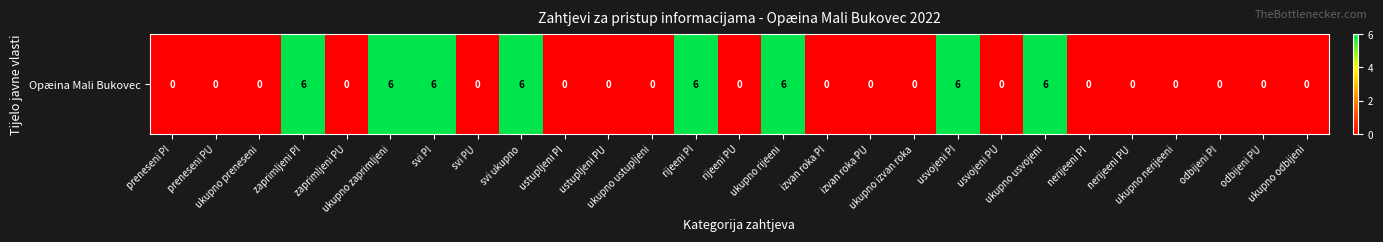

Rank the categories by value from lowest to highest.

preneseni PI, preneseni PU, ukupno preneseni, zaprimljeni PU, svi PU, ustupljeni PI, ustupljeni PU, ukupno ustupljeni, rijeeni PU, izvan roka PI, izvan roka PU, ukupno izvan roka, usvojeni PU, nerijeeni PI, nerijeeni PU, ukupno nerijeeni, odbijeni PI, odbijeni PU, ukupno odbijeni, zaprimljeni PI, ukupno zaprimljeni, svi PI, svi ukupno, rijeeni PI, ukupno rijeeni, usvojeni PI, ukupno usvojeni